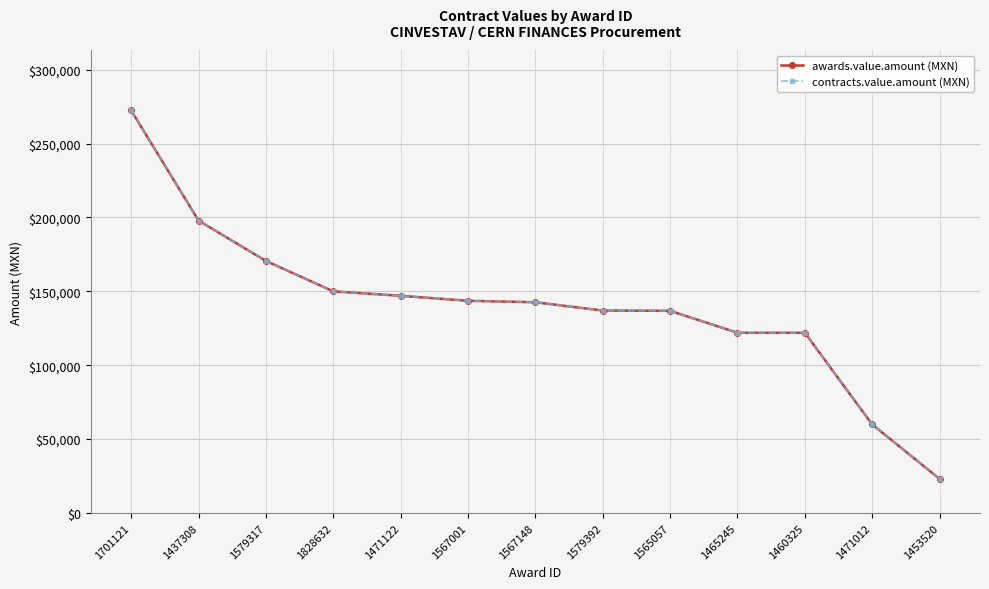

What is the value of the contracts.value.amount (MXN) point at the 3rd from the left?

170565.0